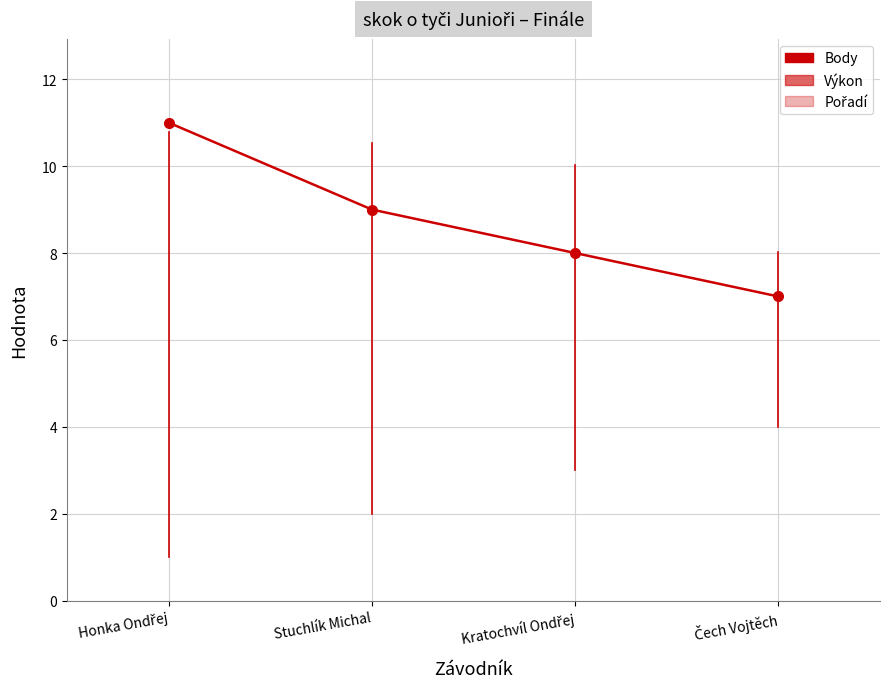

Is it true that Pořadí equals 4.9 at Kratochvíl Ondřej?

False